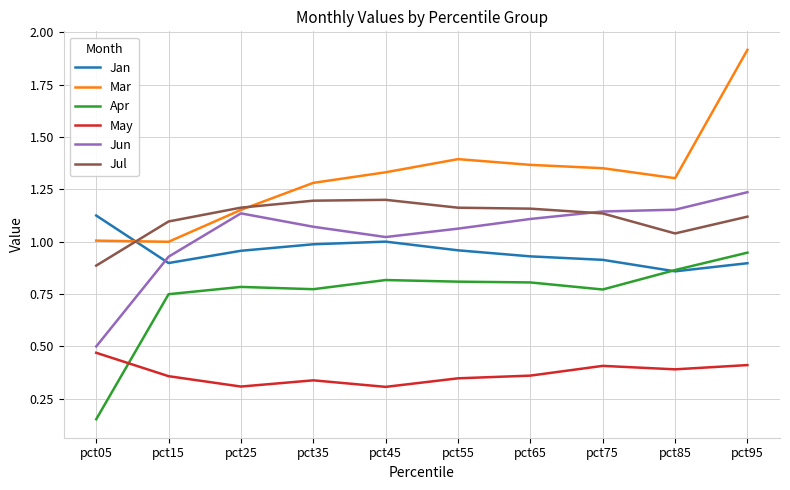

True or false: Jun and Apr intersect in this chart.

False